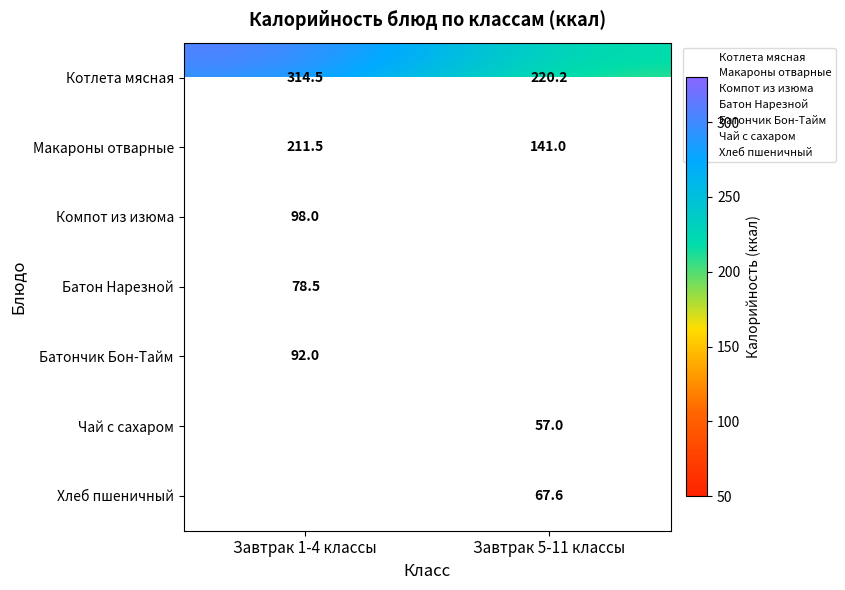

List the labels in order of Батон Нарезной value, smallest first.

Завтрак 1-4 классы, Завтрак 5-11 классы